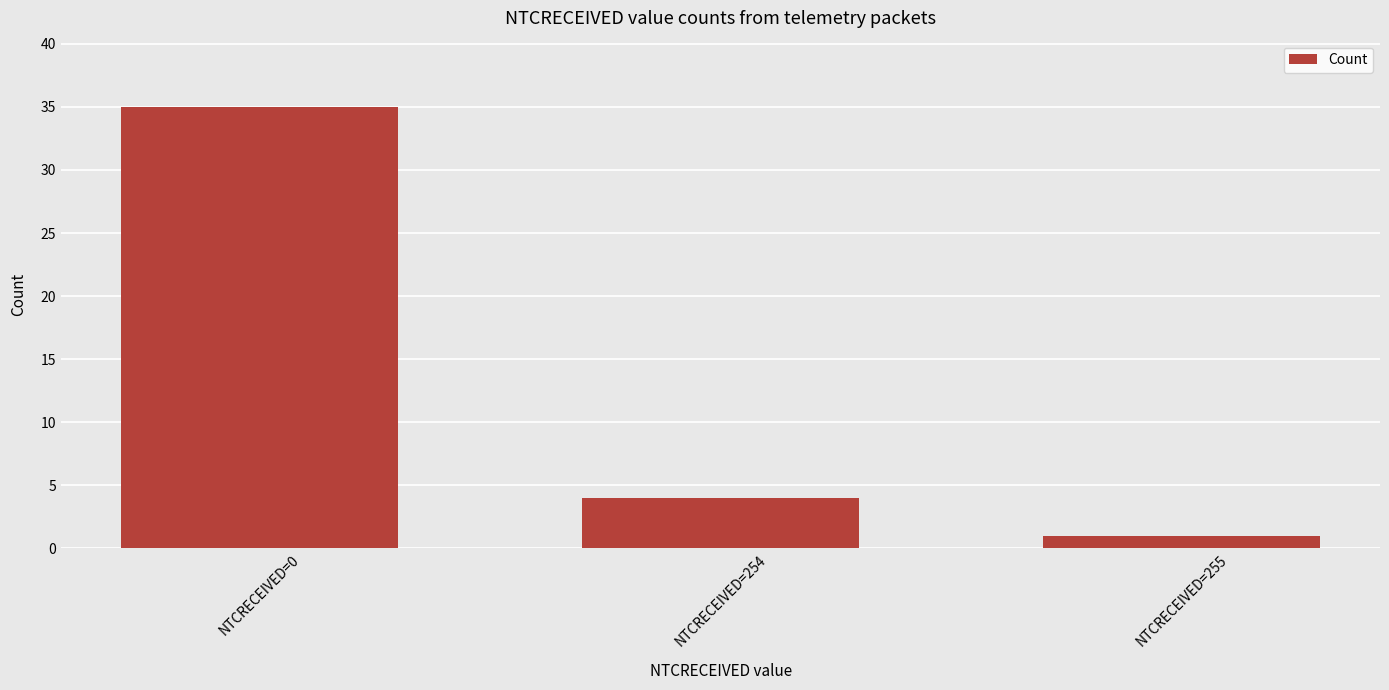

What is the average value?

13